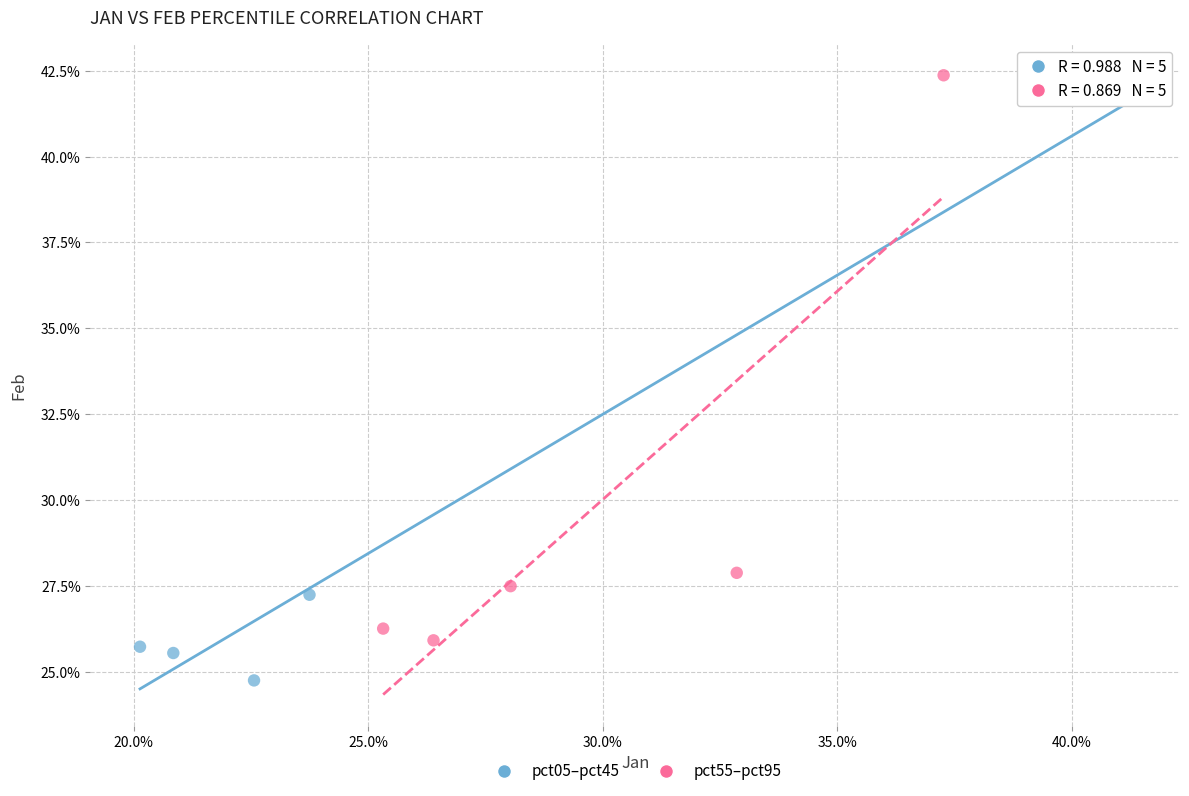

Which series reaches the maximum Y coordinate?

pct55–pct95